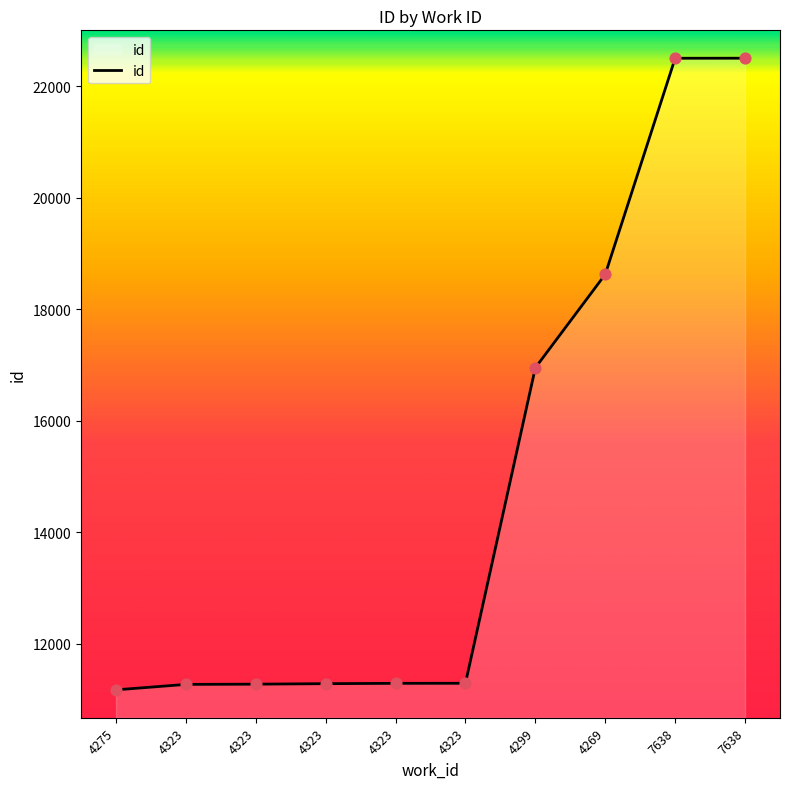

What is the change in value from 4275 to 4269?

+7455